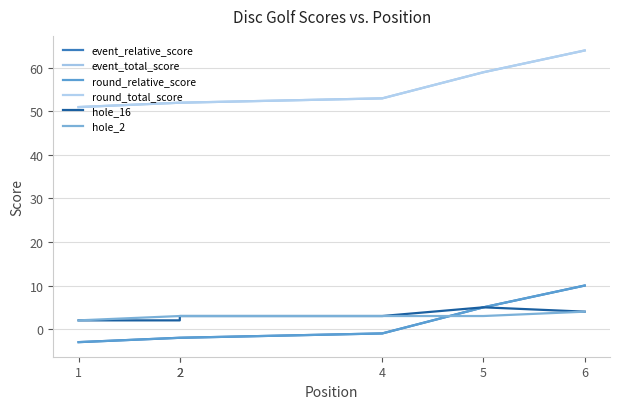

What is the difference between the second highest and minimum values in the round_total_score series?

8